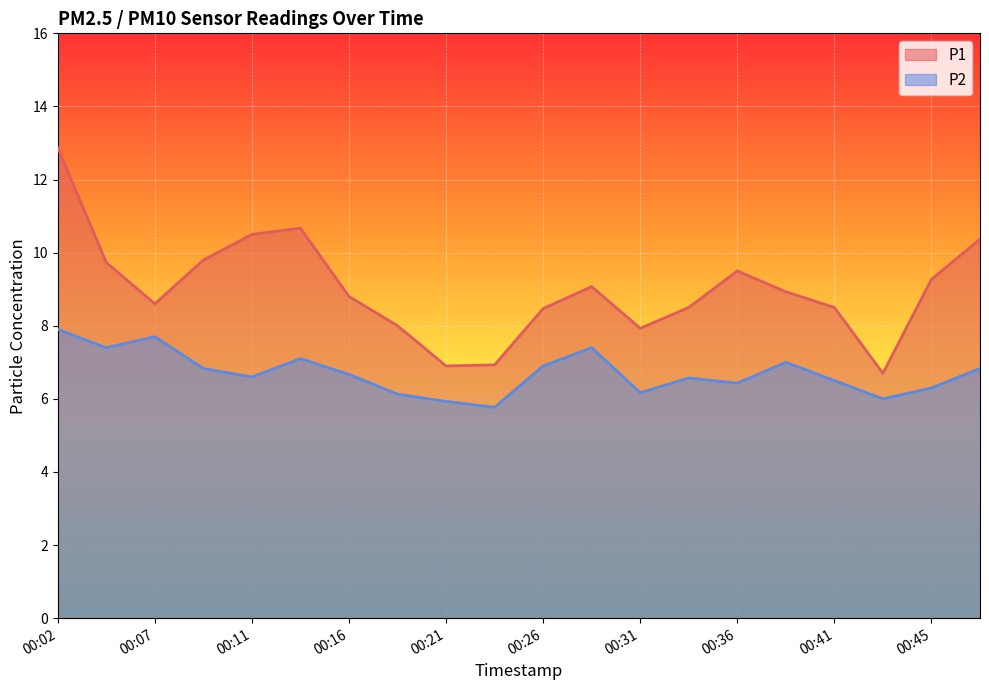

Which series changed the most between 00:11 and 00:45?

P1